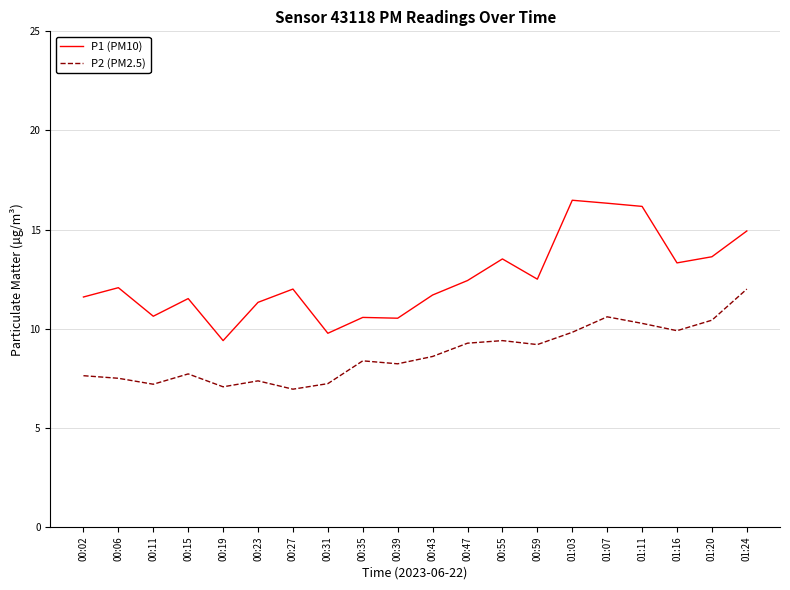

Rank the series at 00:59 from highest to lowest value.

P1 (PM10), P2 (PM2.5)